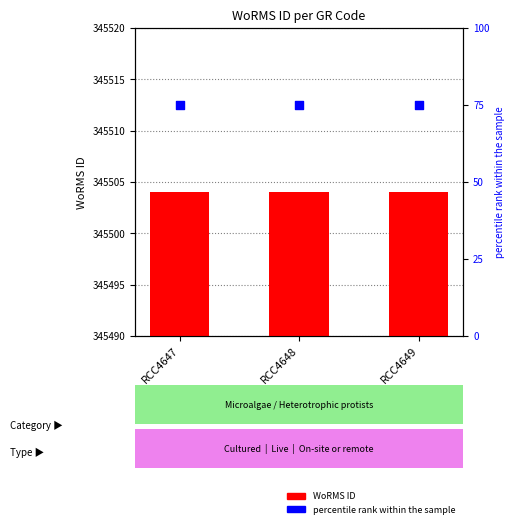

Is the value of WoRMS ID at RCC4648 greater than the value of percentile rank within the sample at RCC4649?

Yes